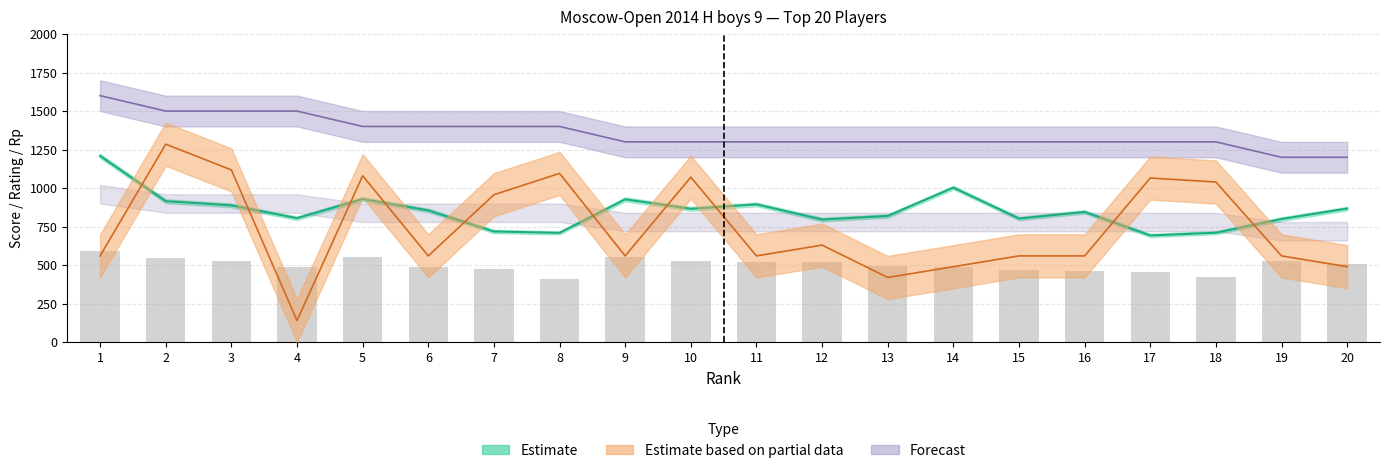

Approximately how many times larger is the value at 2 compared to 5?

1.0